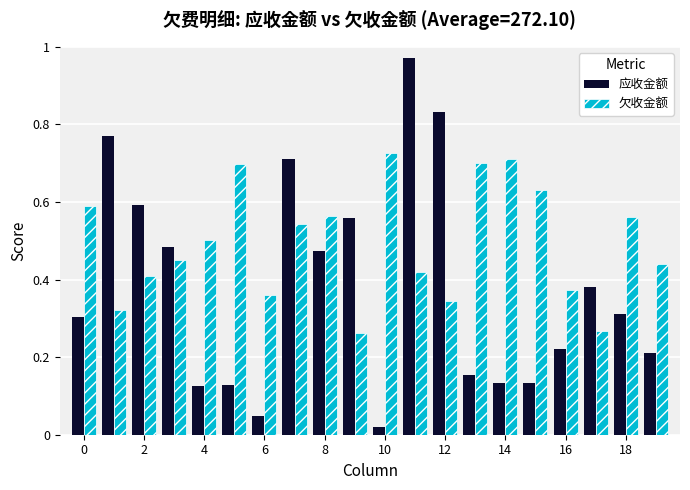

Which series has the largest range (max minus min)?

应收金额